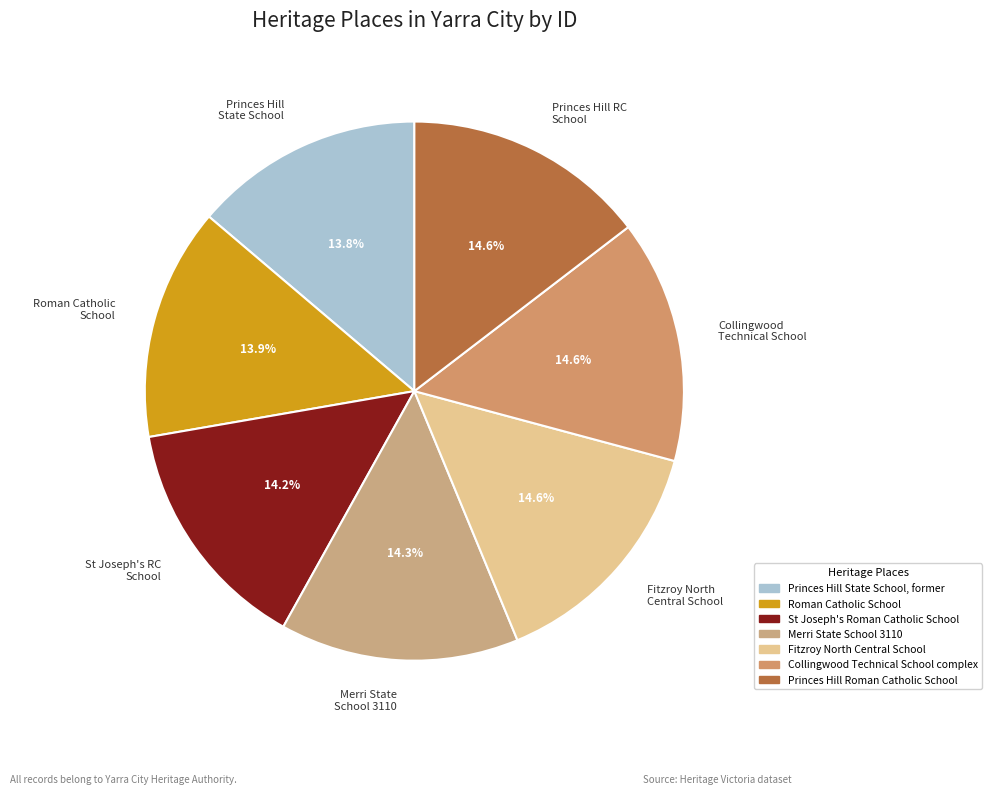

What percentage is the Merri State School 3110 slice, to the nearest percent?

14%